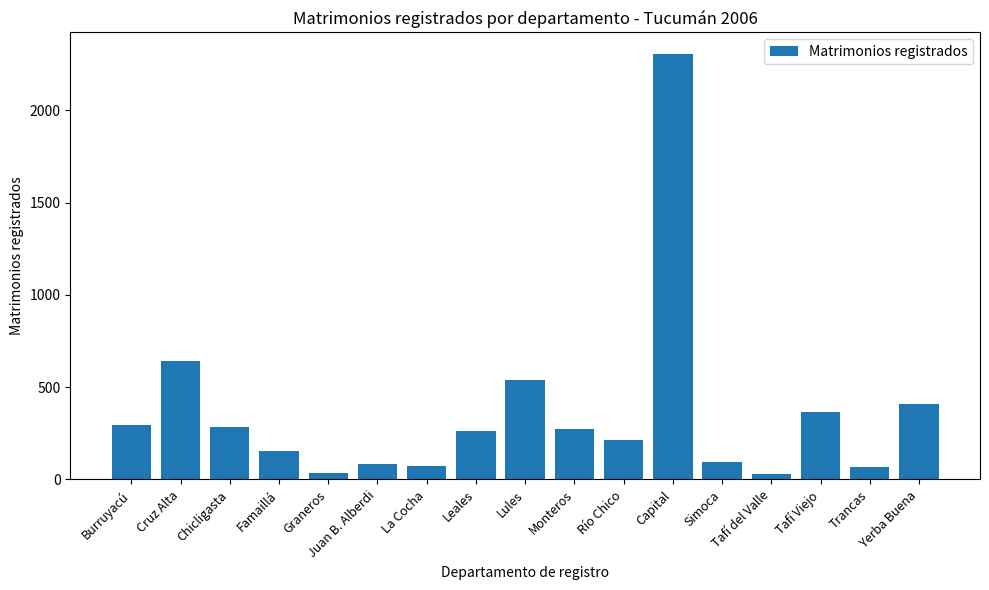

What is the difference between the values at Tafí Viejo and Trancas?

296